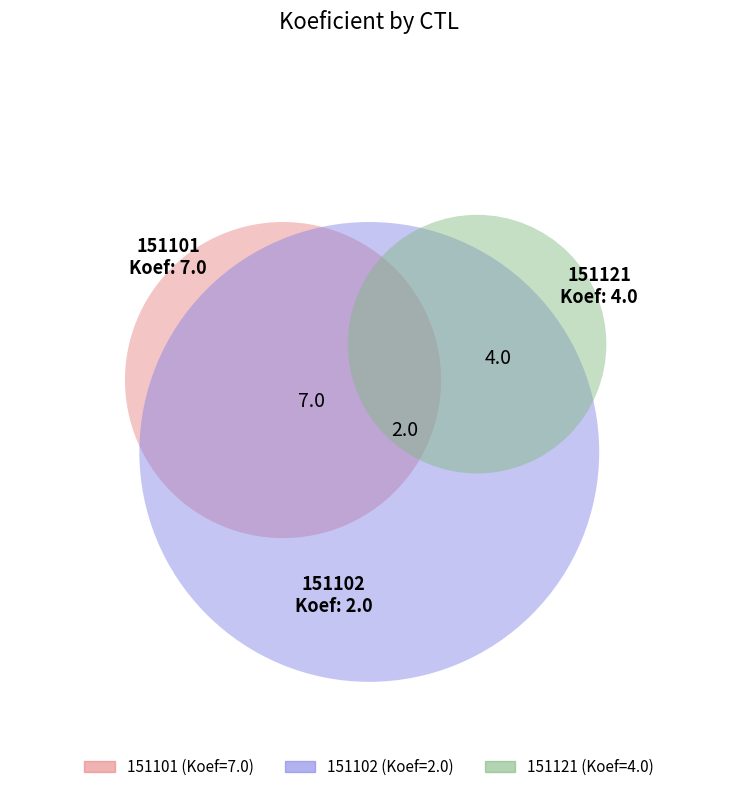

Do 151121 and 151101 together represent more than half of the pie?

Yes